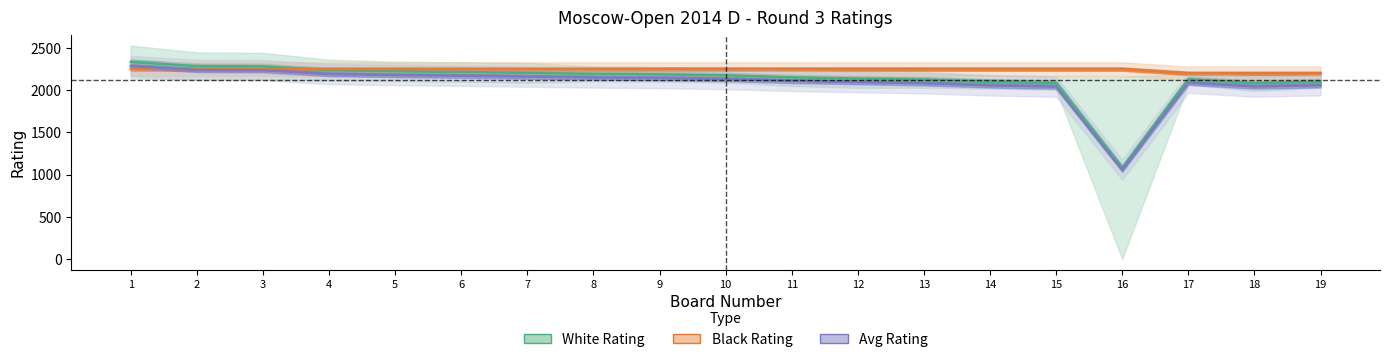

After their last crossing, which series has the higher values: Black Rating or White Rating?

Black Rating